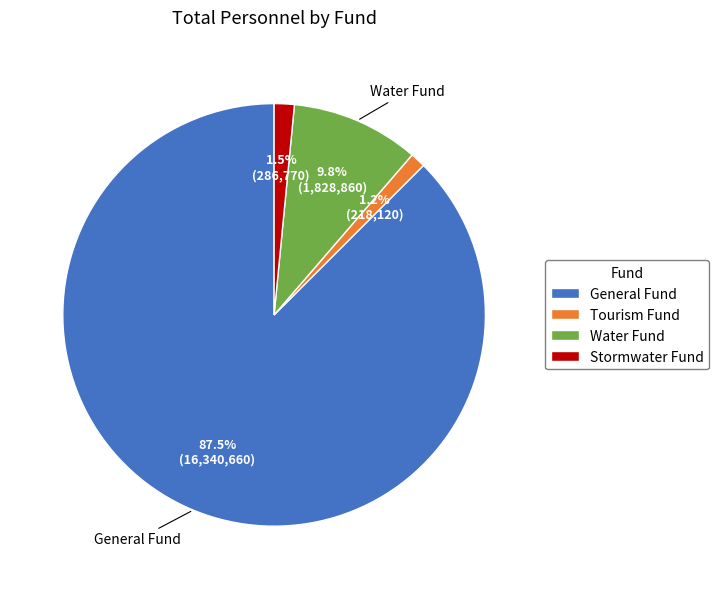

Do General Fund and Tourism Fund together represent more than half of the pie?

Yes